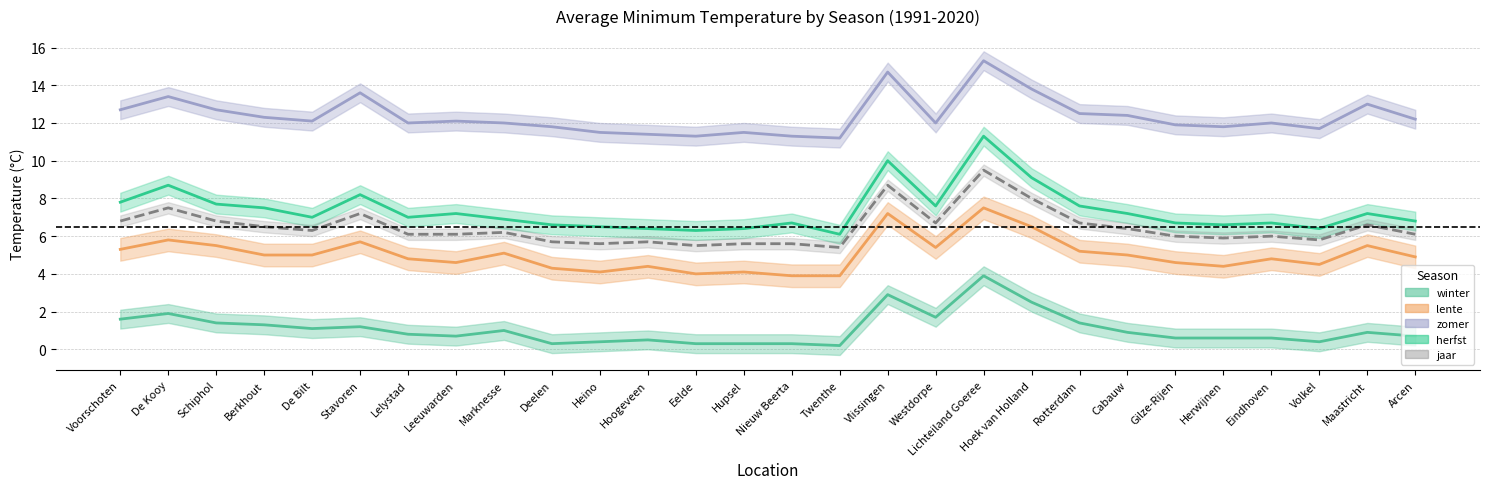

The lente series shows 4.6 at Gilze-Rijen. True or false?

True